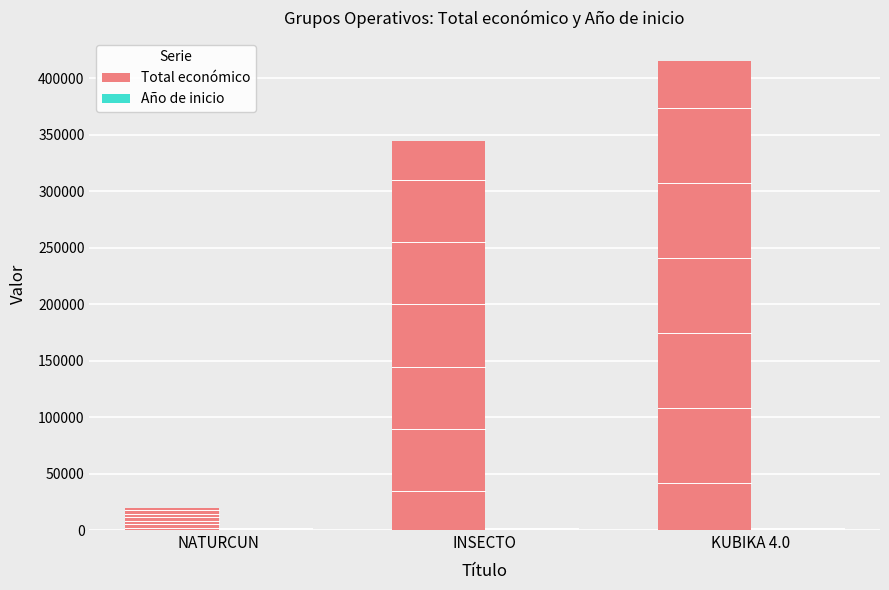

How many bars are there in each group?

2